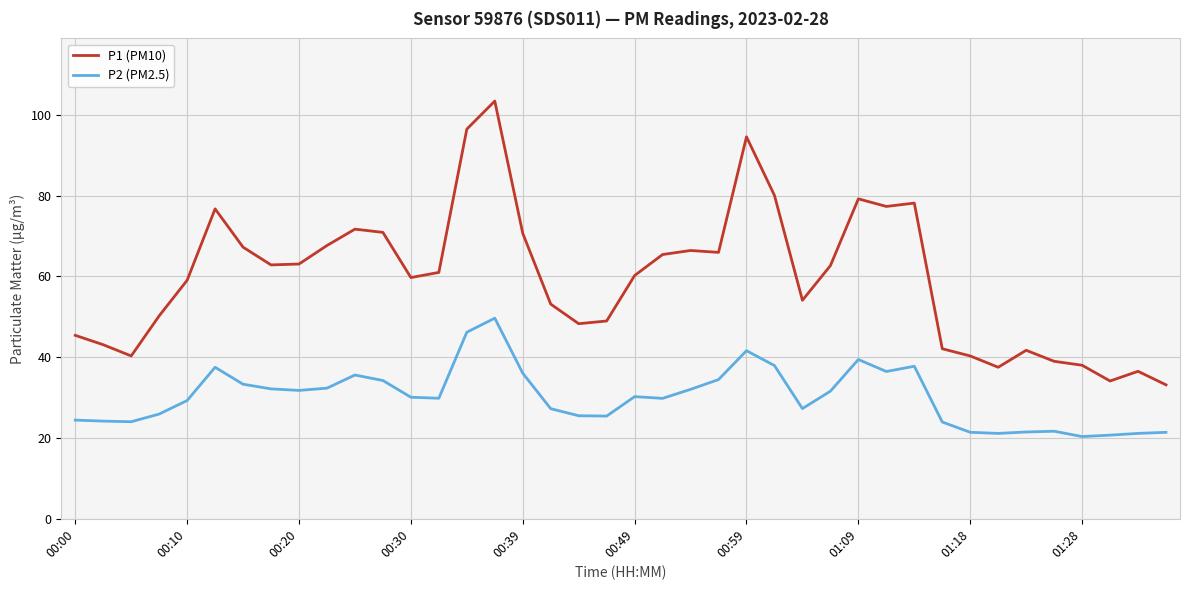

What is the minimum value shown in the chart?

20.4